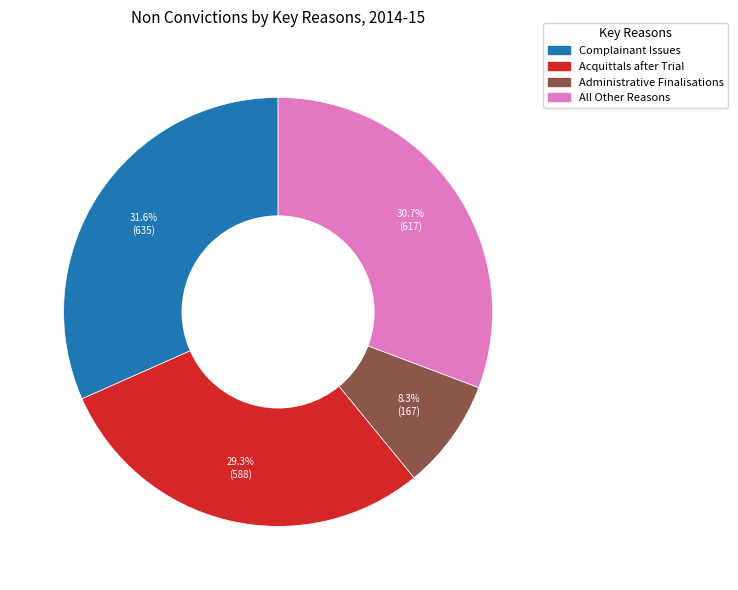

Is there a majority slice in this chart?

No